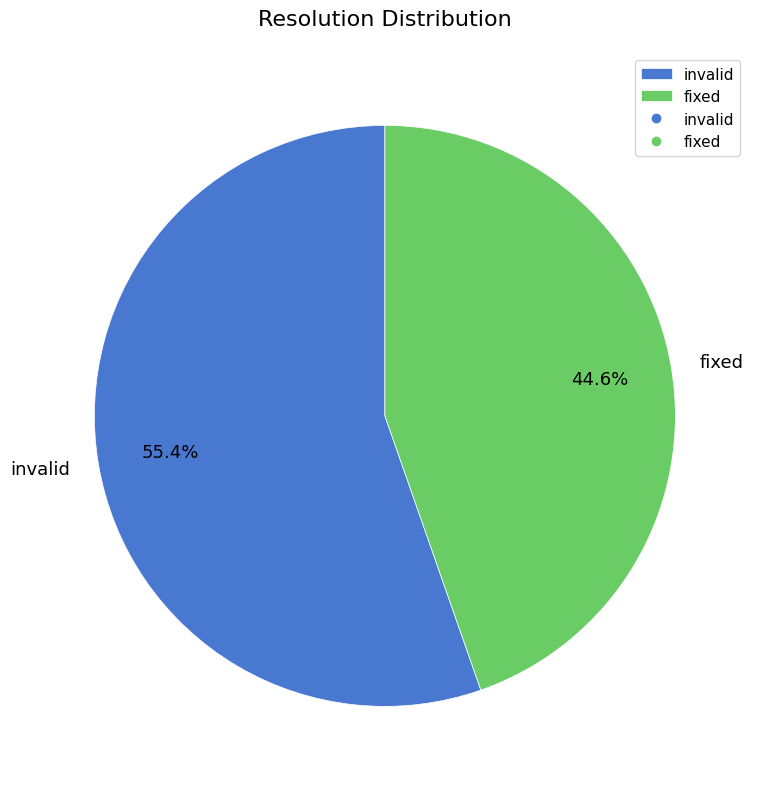

How many segments does this pie chart have?

2